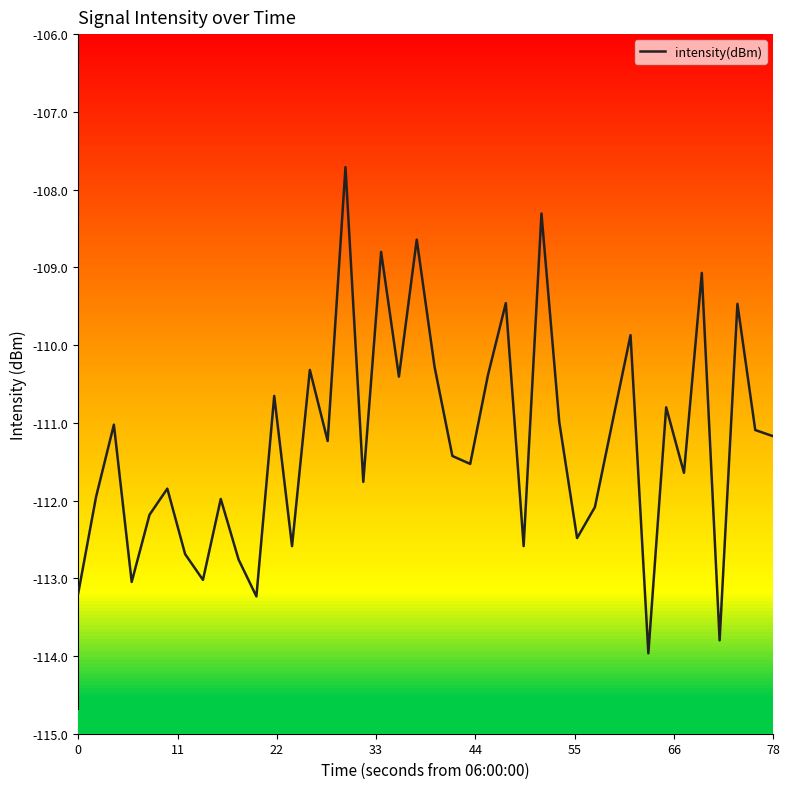

What is the greatest value displayed?

-107.7